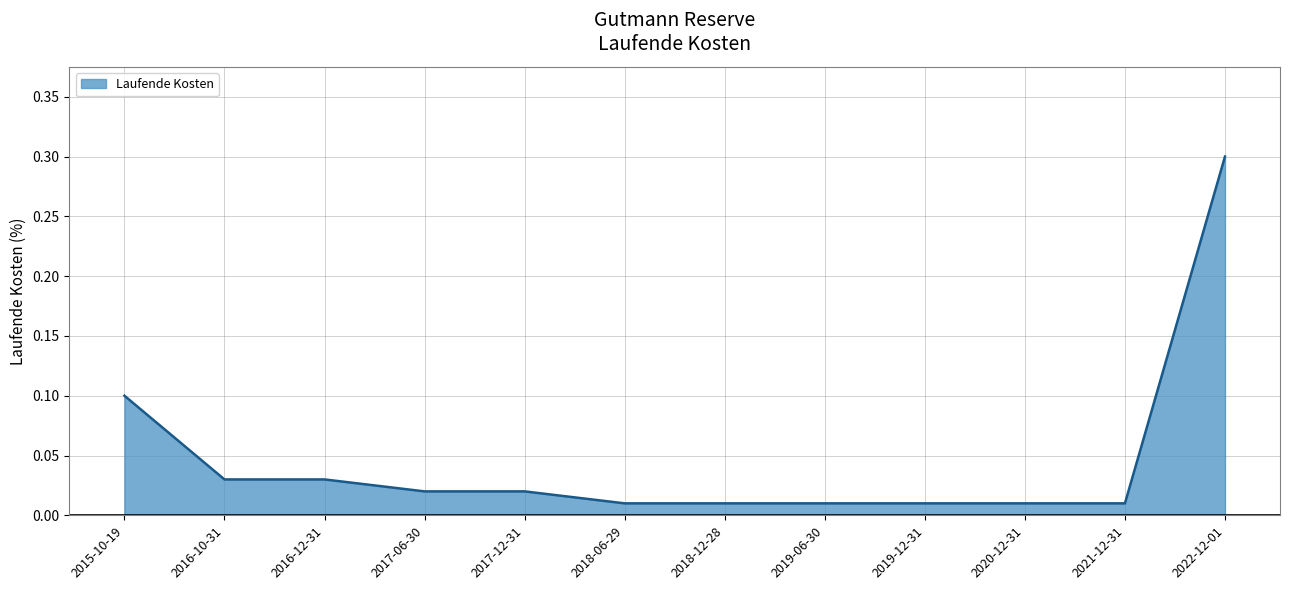

What is the change in value from 2020-12-31 to 2022-12-01?

+0.3